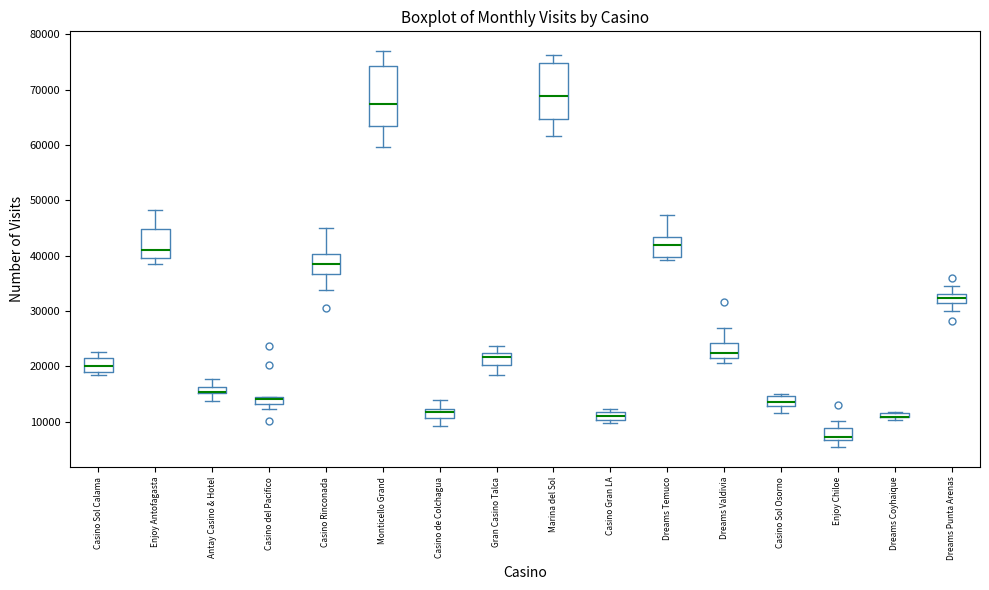

Where does the lower whisker of the box for Casino Sol Osorno end on the y-axis? The values are not printed on the chart, so give them approximately, as read against the axis.

12000